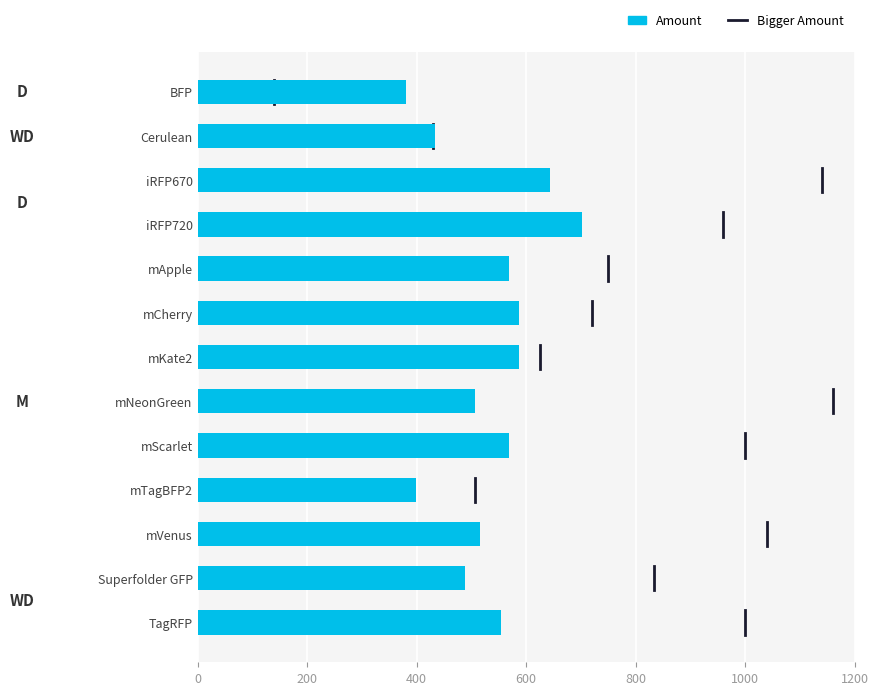

Which label corresponds to the largest value in the chart?

iRFP720